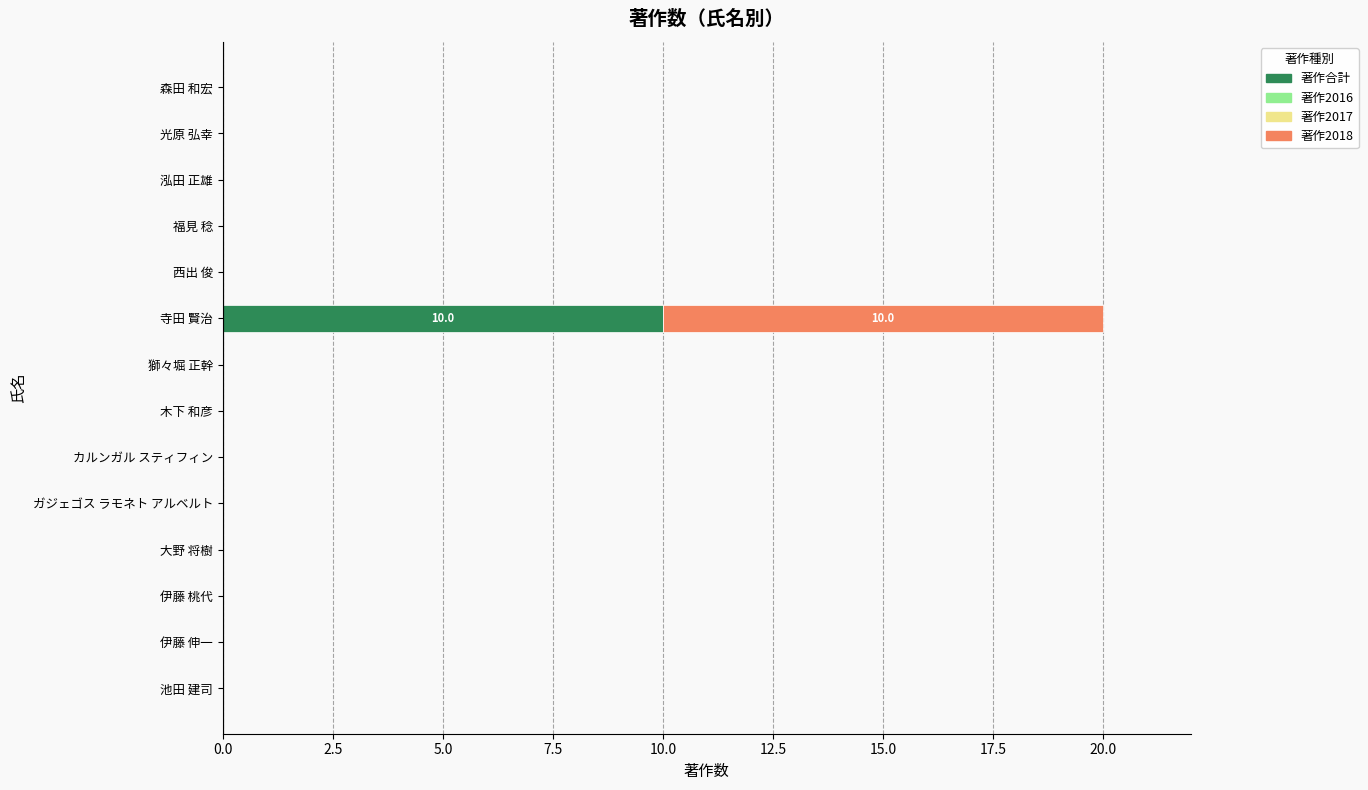

Which category has the highest value in the 著作合計 series?

寺田 賢治